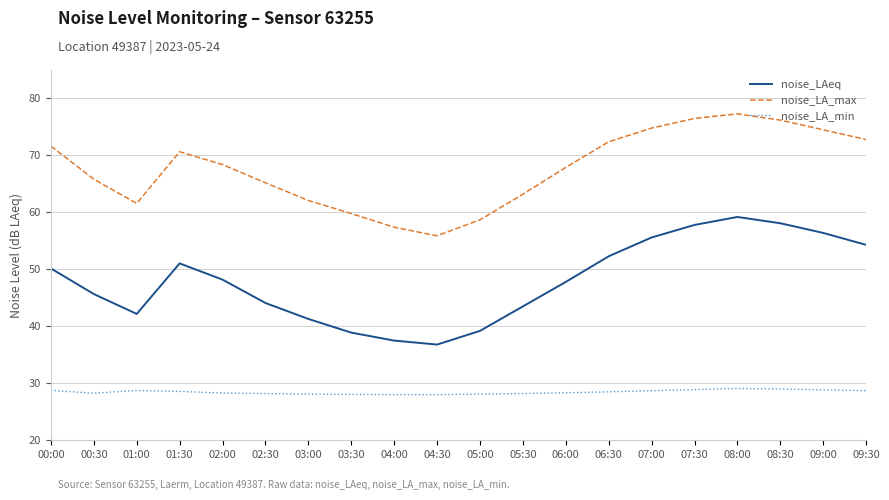

Which series has the largest total across all categories?

noise_LA_max